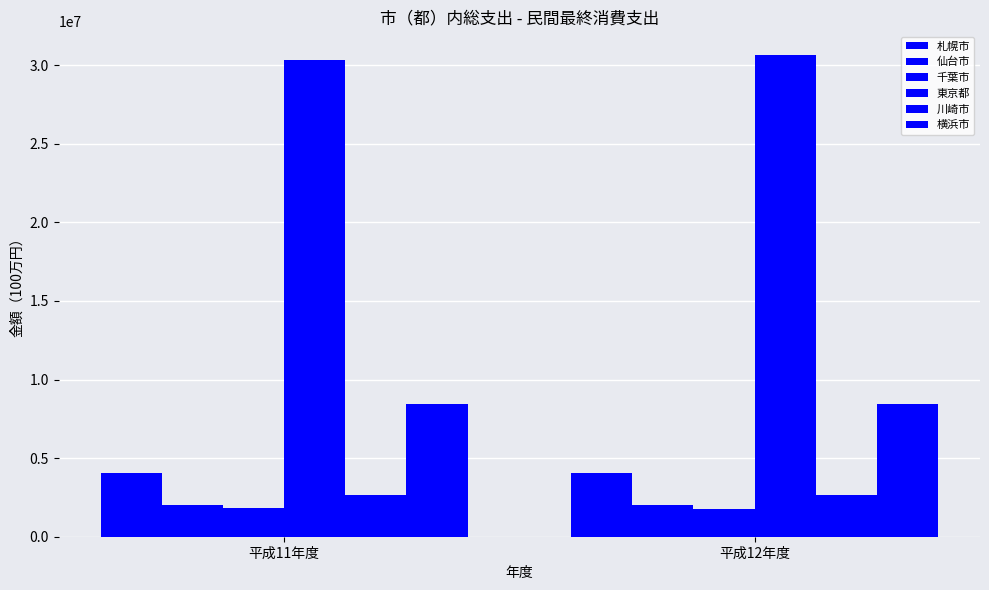

How many data points in 川崎市 are less than 2648210?

1